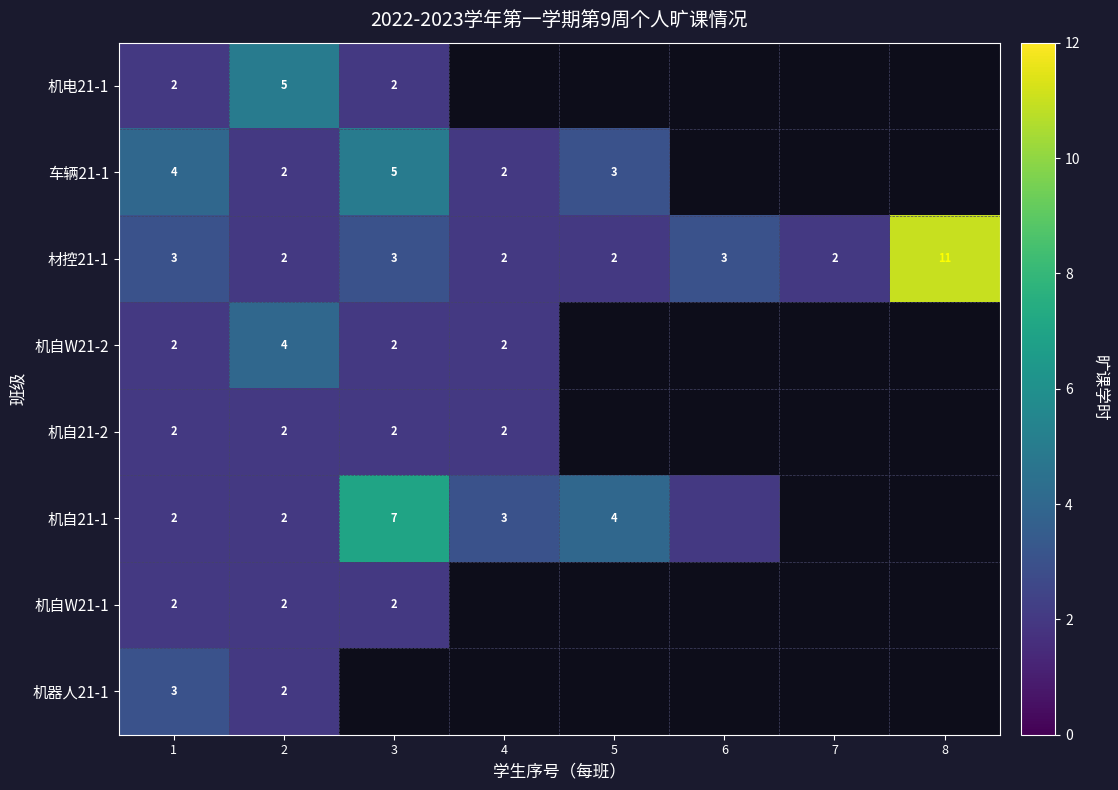

Is it true that 机自W21-2 equals 2 at 1?

True